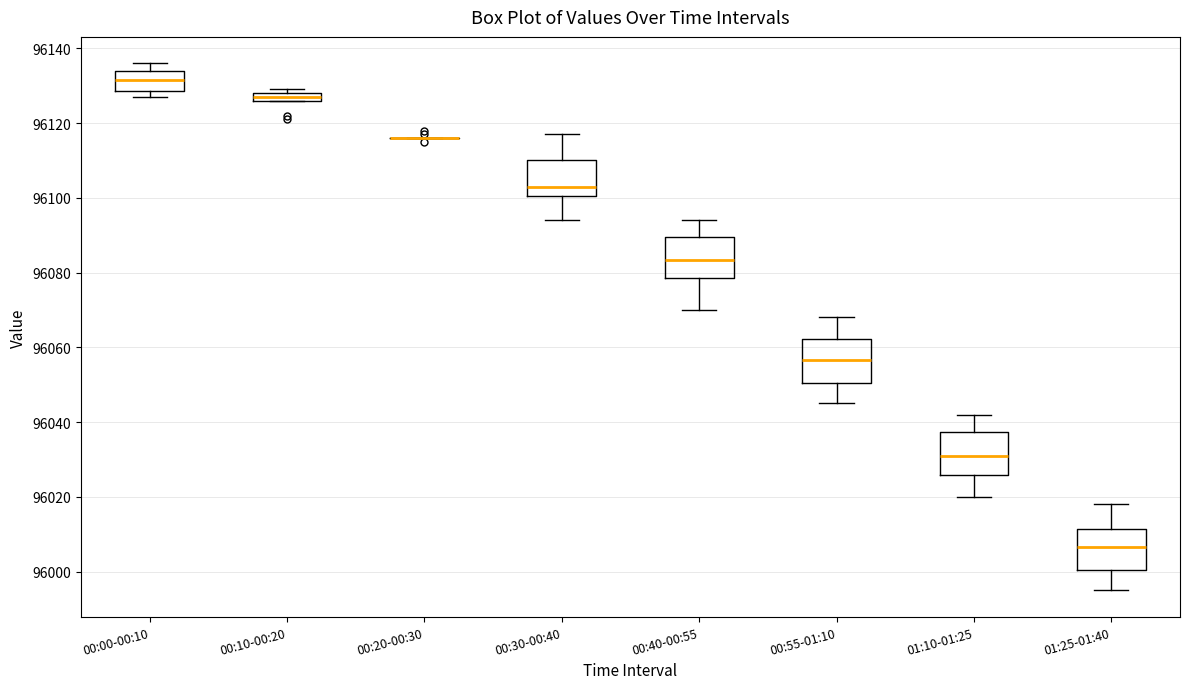

Where is the lower edge of the box for 00:00-00:10 on the y-axis? The values are not printed on the chart, so give them approximately, as read against the axis.

96128